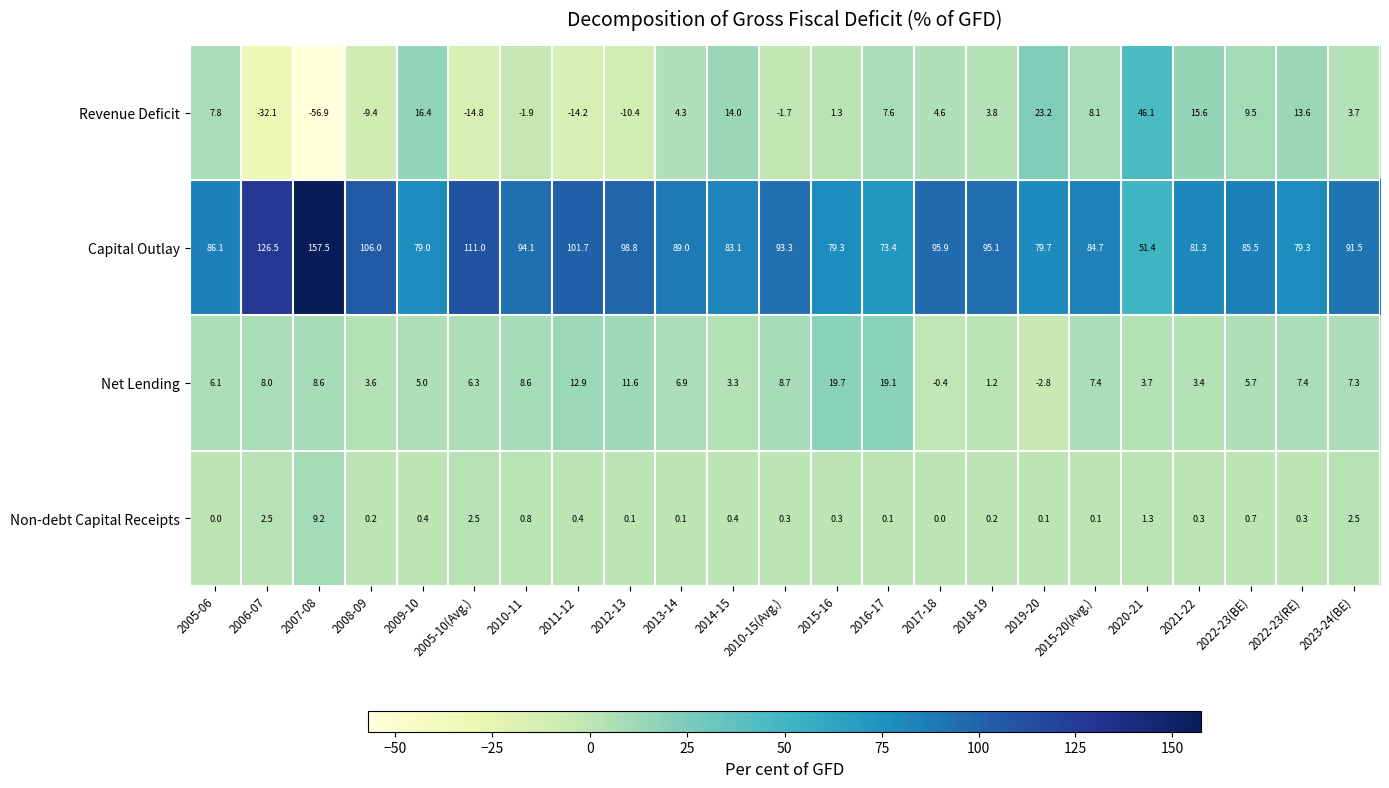

Which series has the widest spread of values?

Capital Outlay